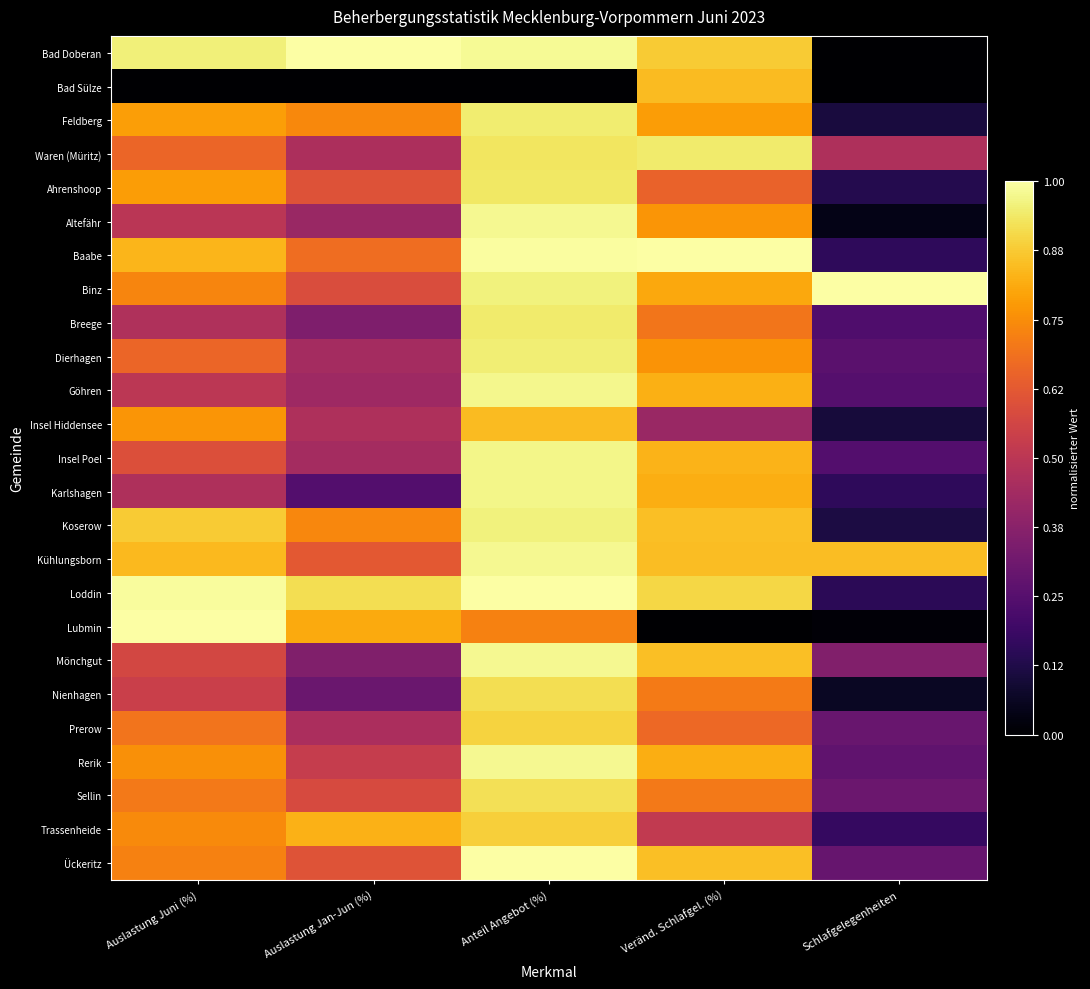

What is the difference between the highest and lowest values at Anteil Angebot (%)?

1.0